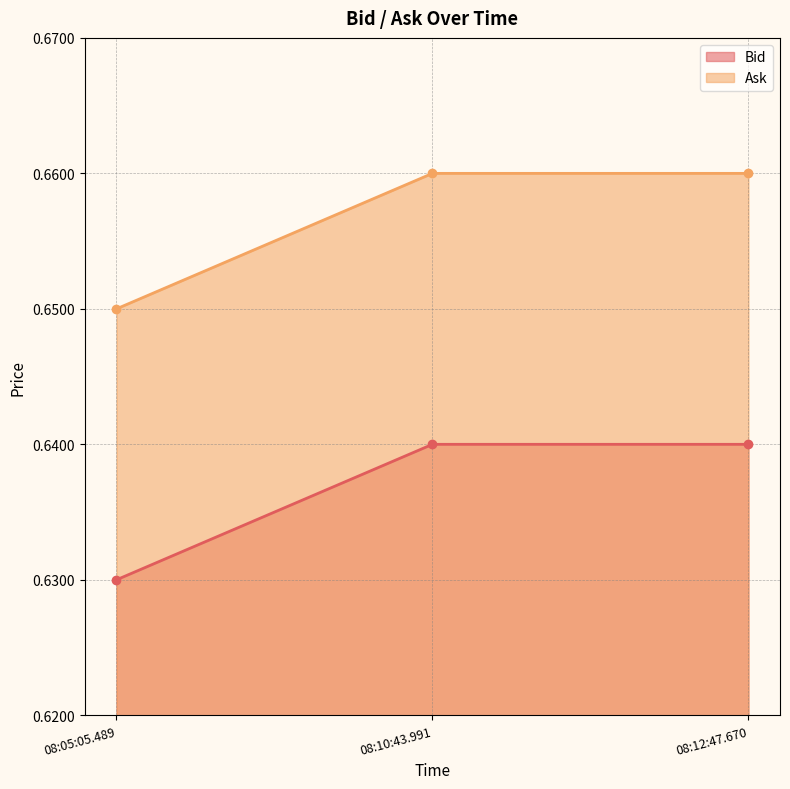

How many lines are shown in the chart?

2